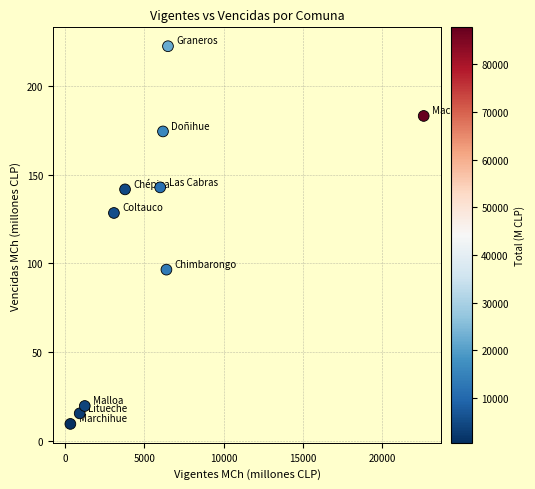

What Y value in the scatter plot is closest to 115?

128.4